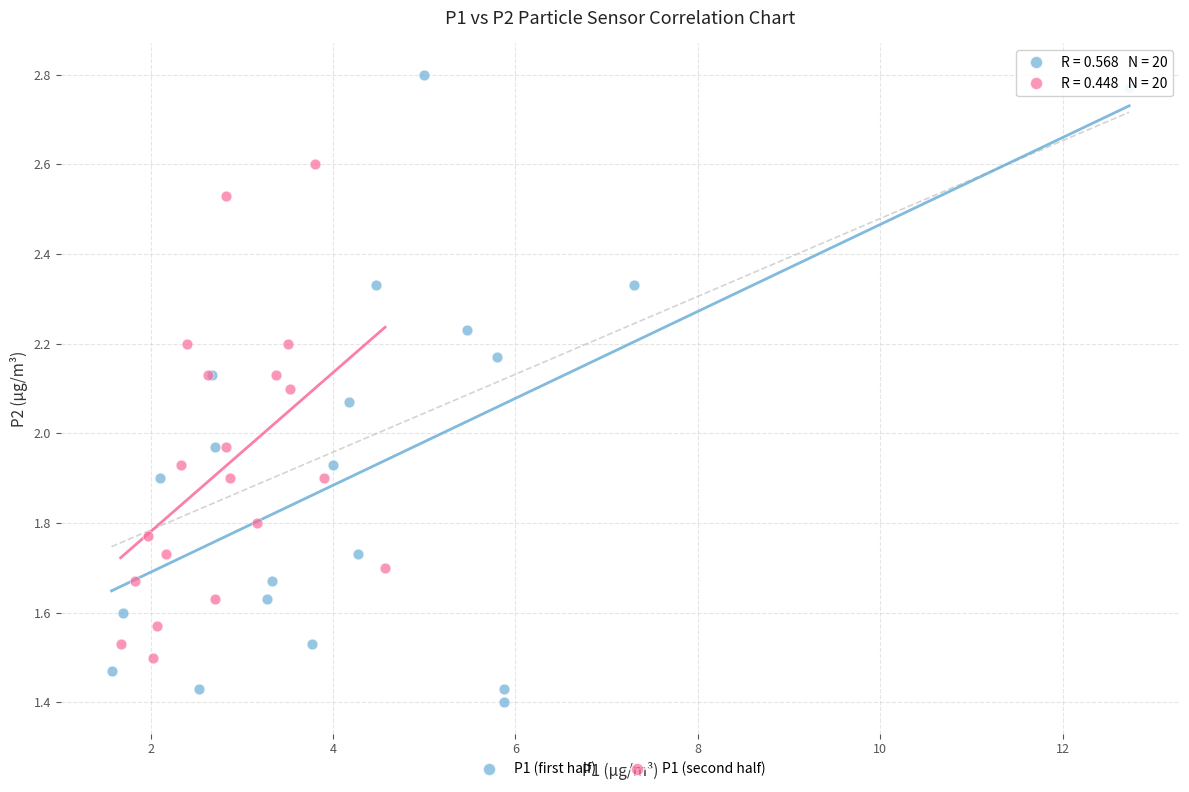

Which series has the largest Y range (max minus min)?

P1 (first half)